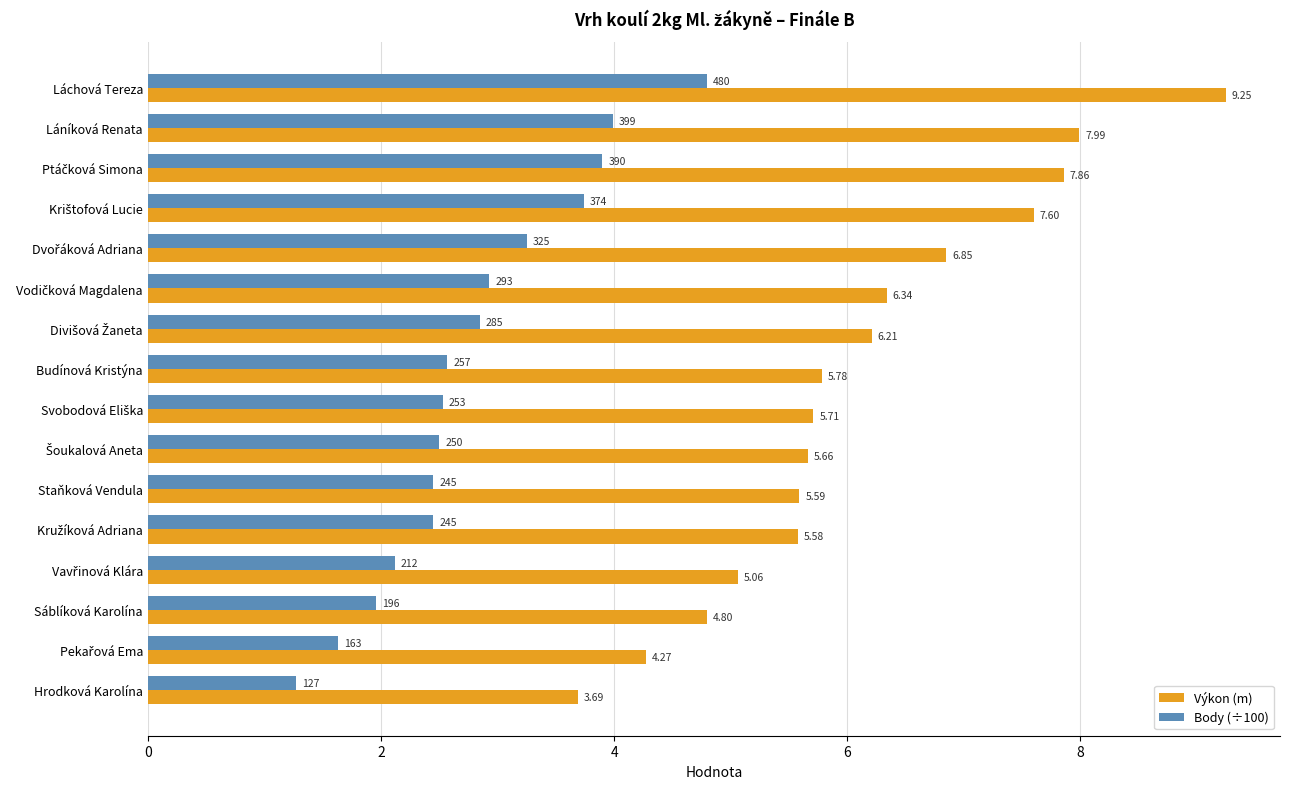

At how many categories does at least one series exceed 7?

4